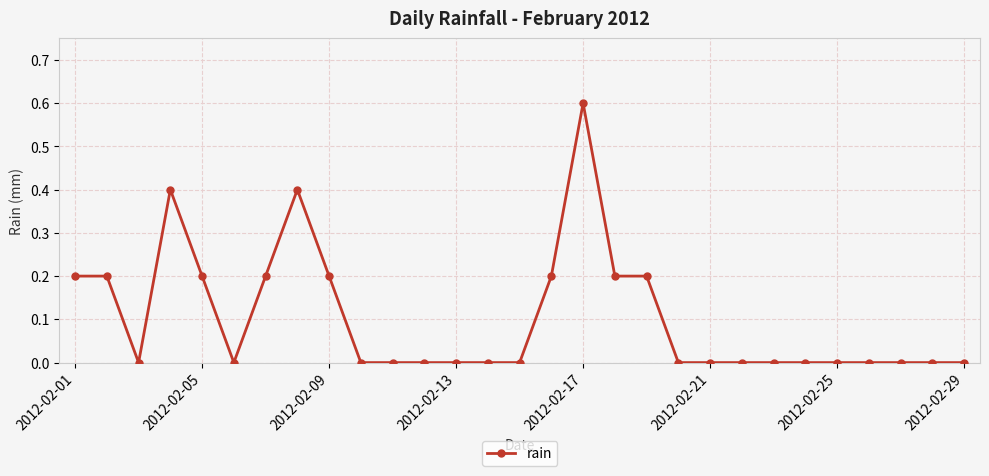

What is the value of the 1st point from the left?

0.2